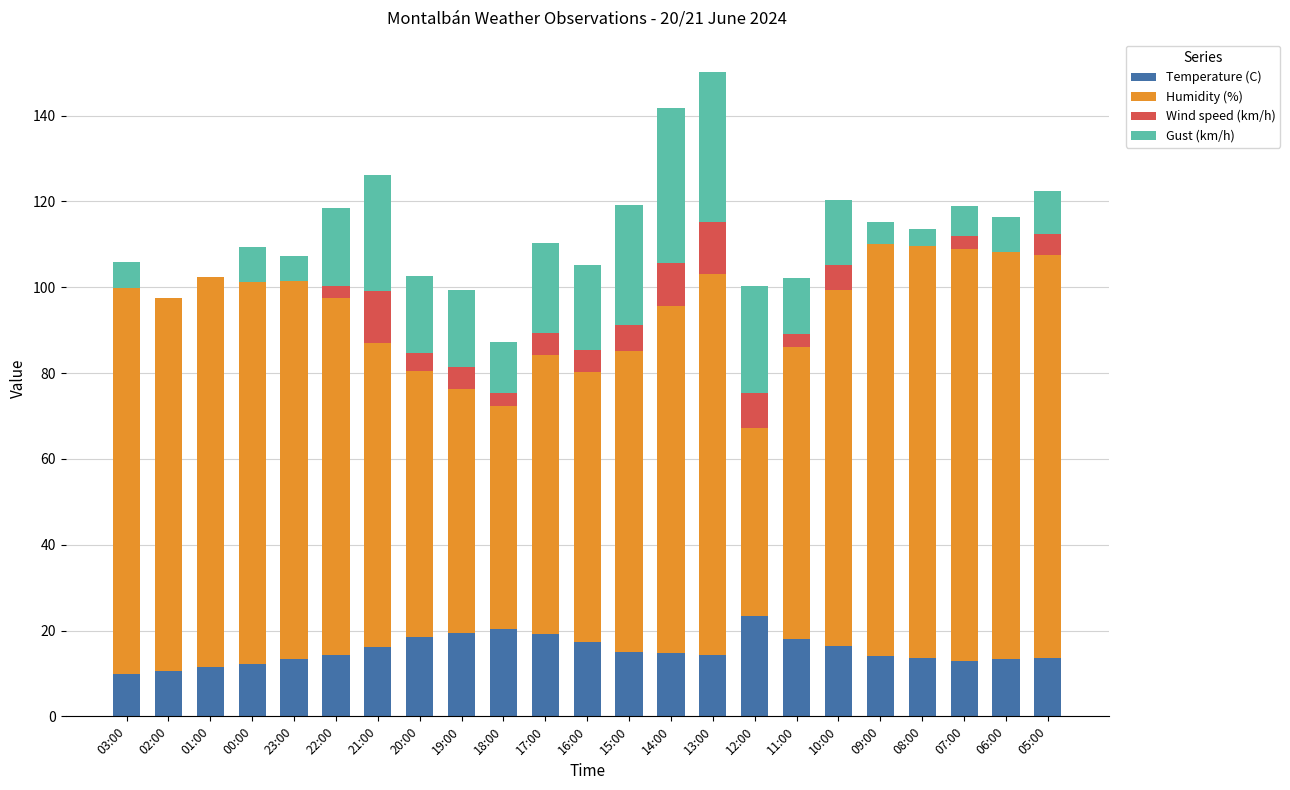

What is the total value across all series at 19:00?

99.4